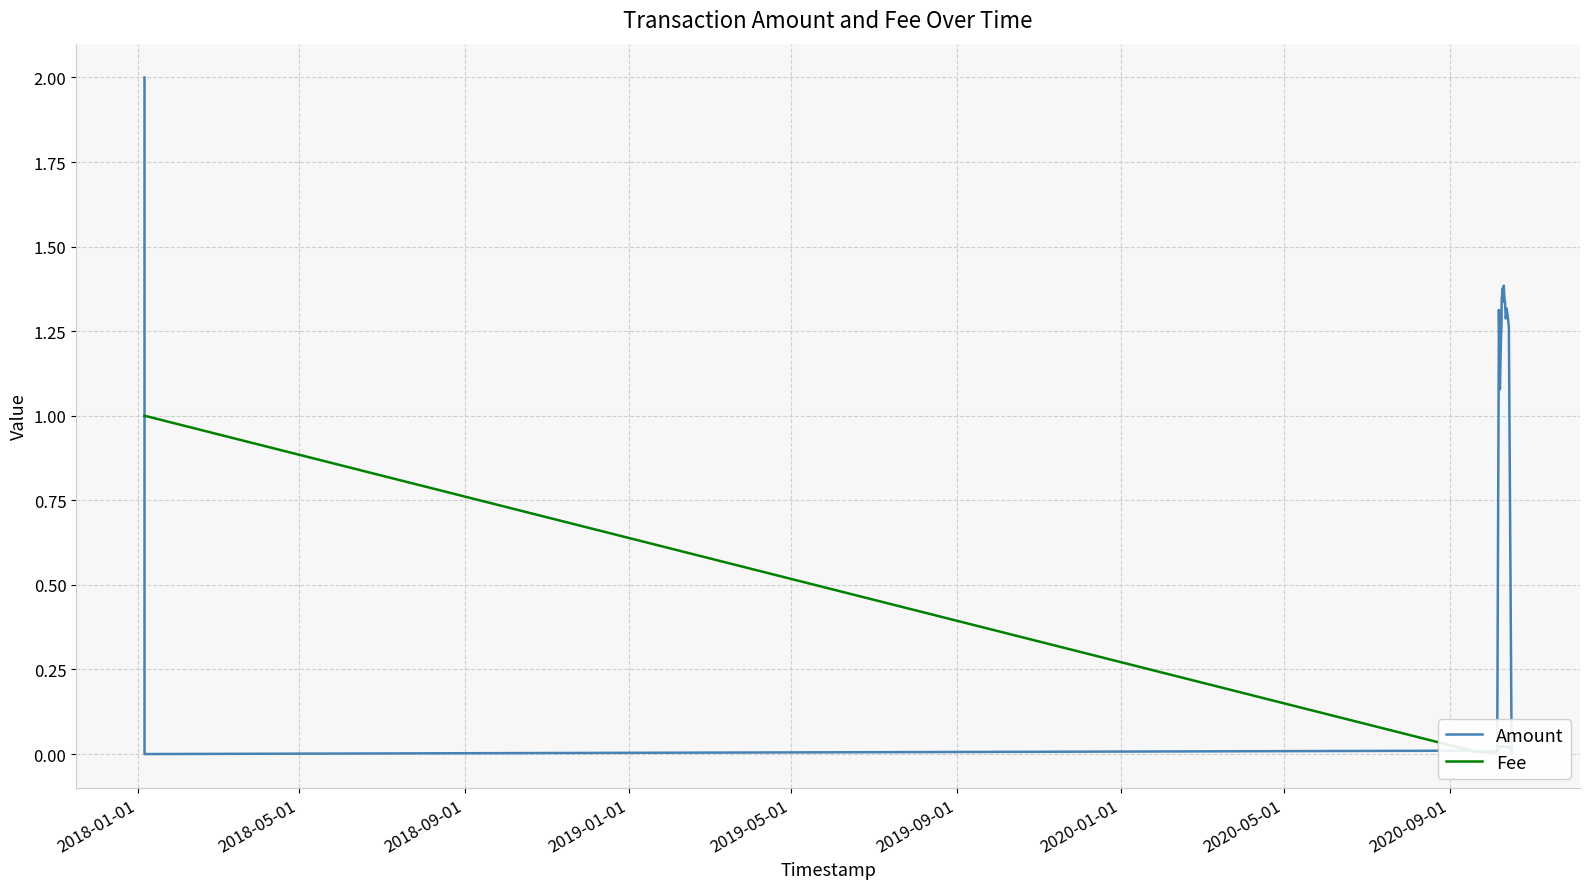

Which series has the widest spread of values?

Amount